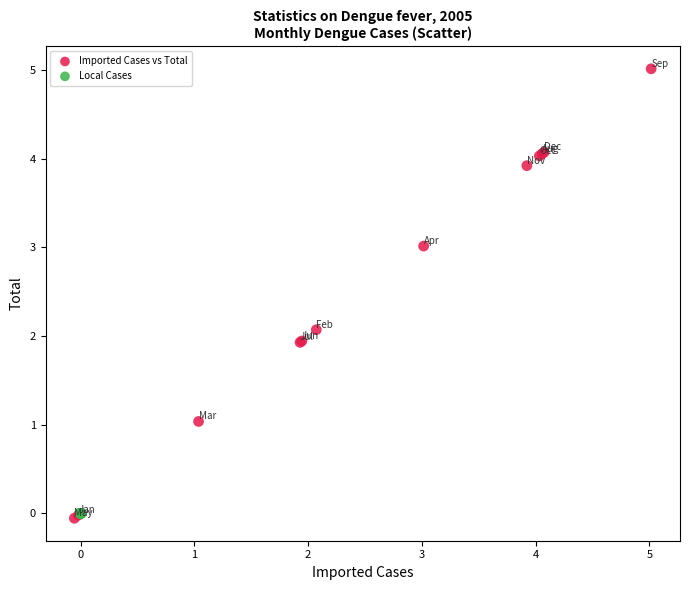

Which series contains the highest Y value?

Imported Cases vs Total